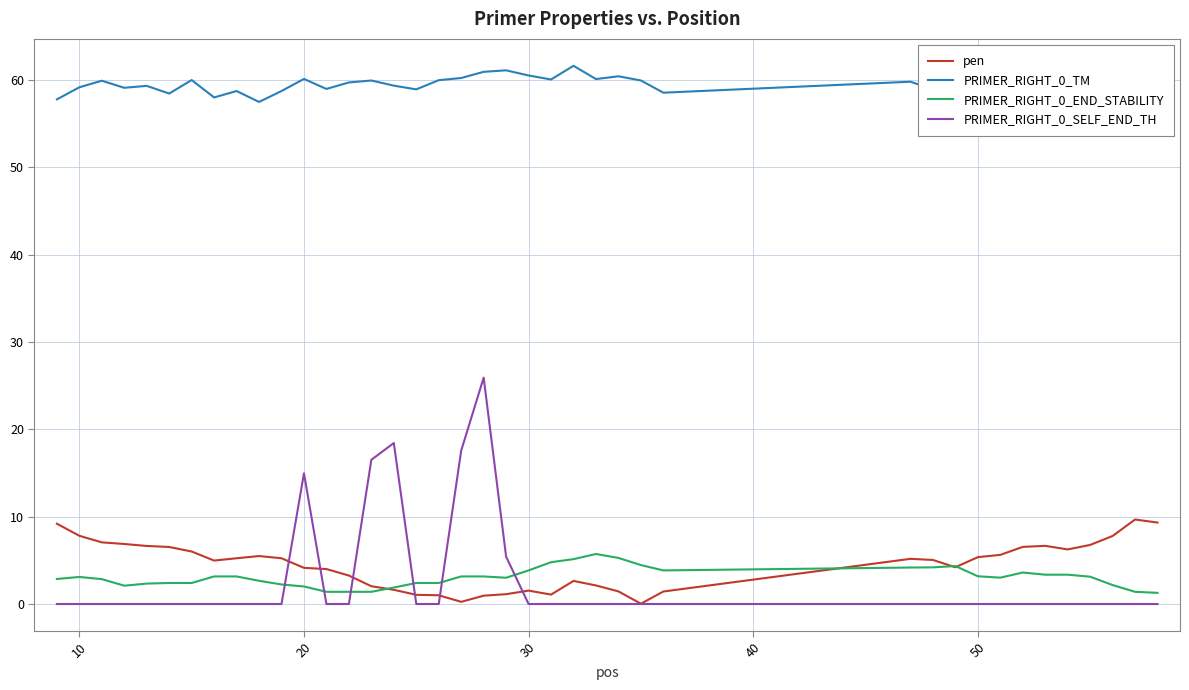

What is the greatest value displayed?

61.6